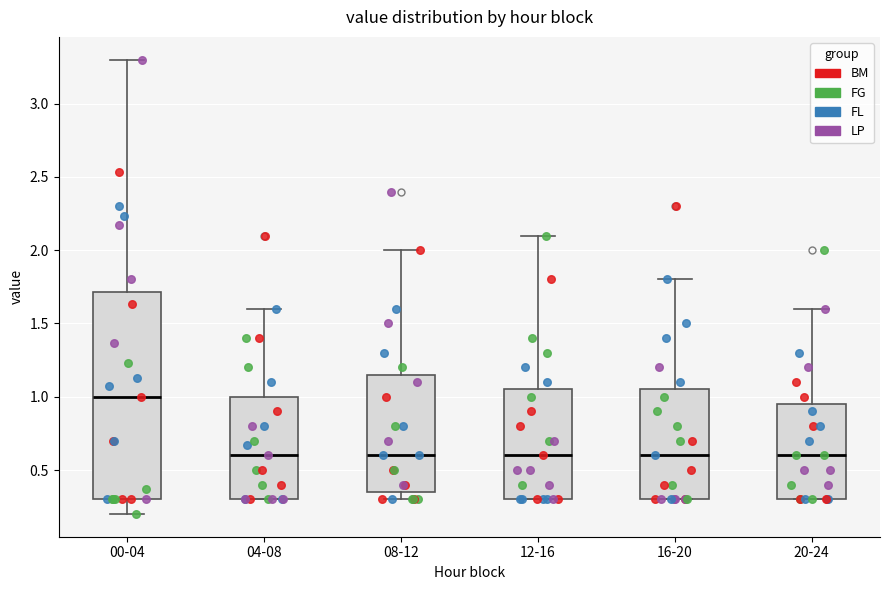

Which box is the tallest, from its lower edge to its upper edge?

00-04